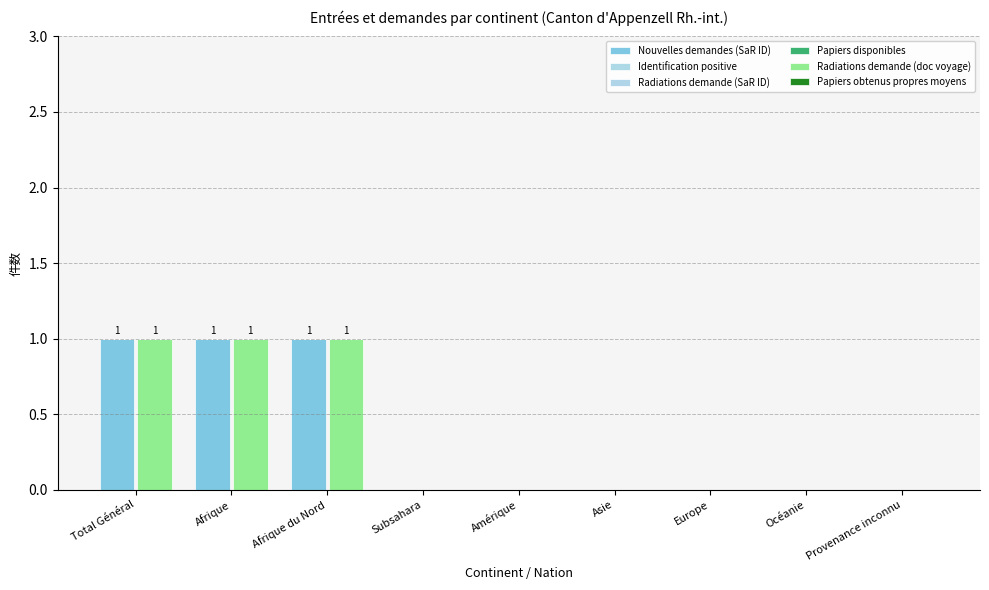

Does the chart contain stacked bars?

No